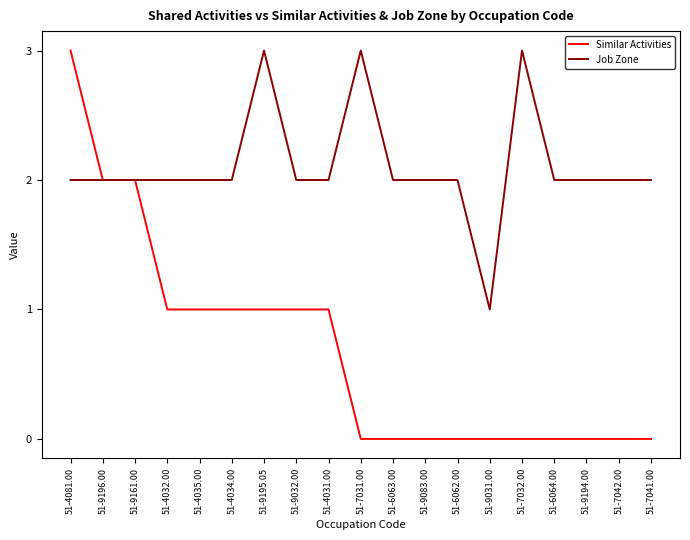

How many categories are shown in the chart?

19